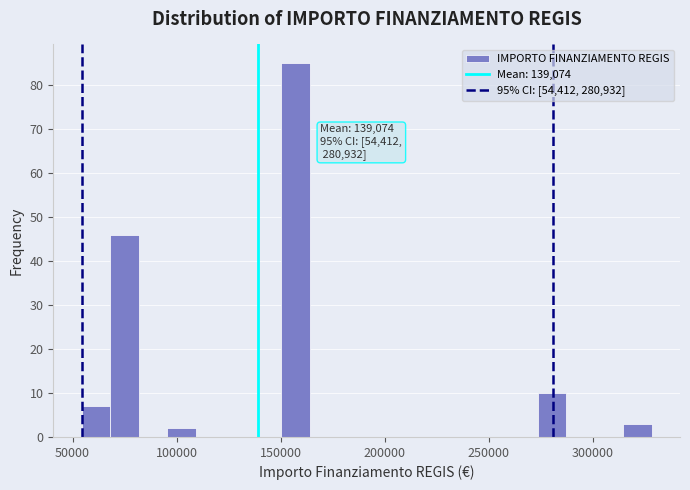

Read against the x-axis, roughly where is the centre of the tallest bar?

155000